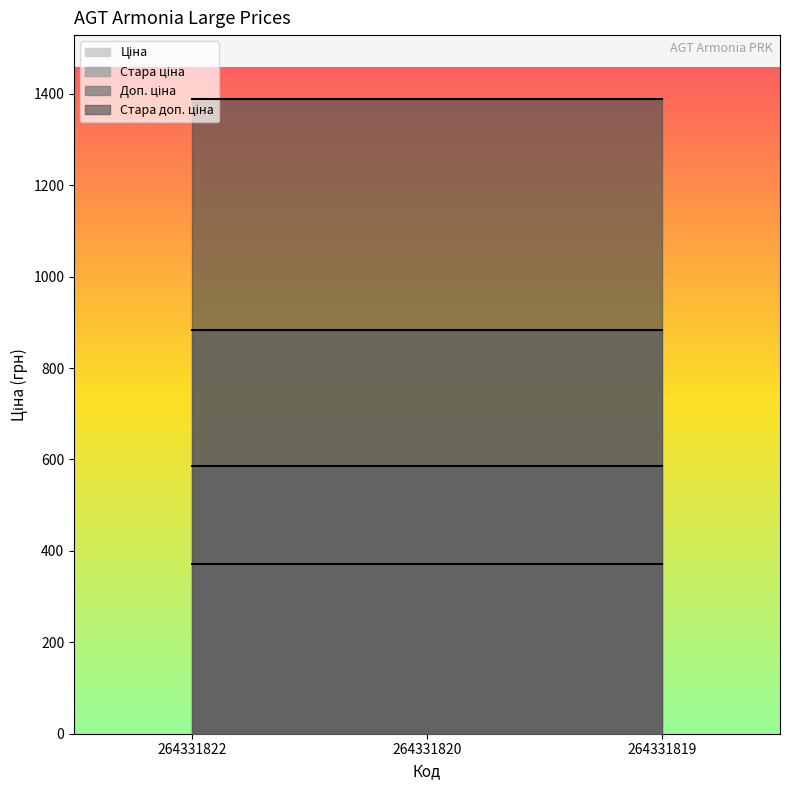

True or false: Доп. ціна has a value of 883.0 at 264331822.

True